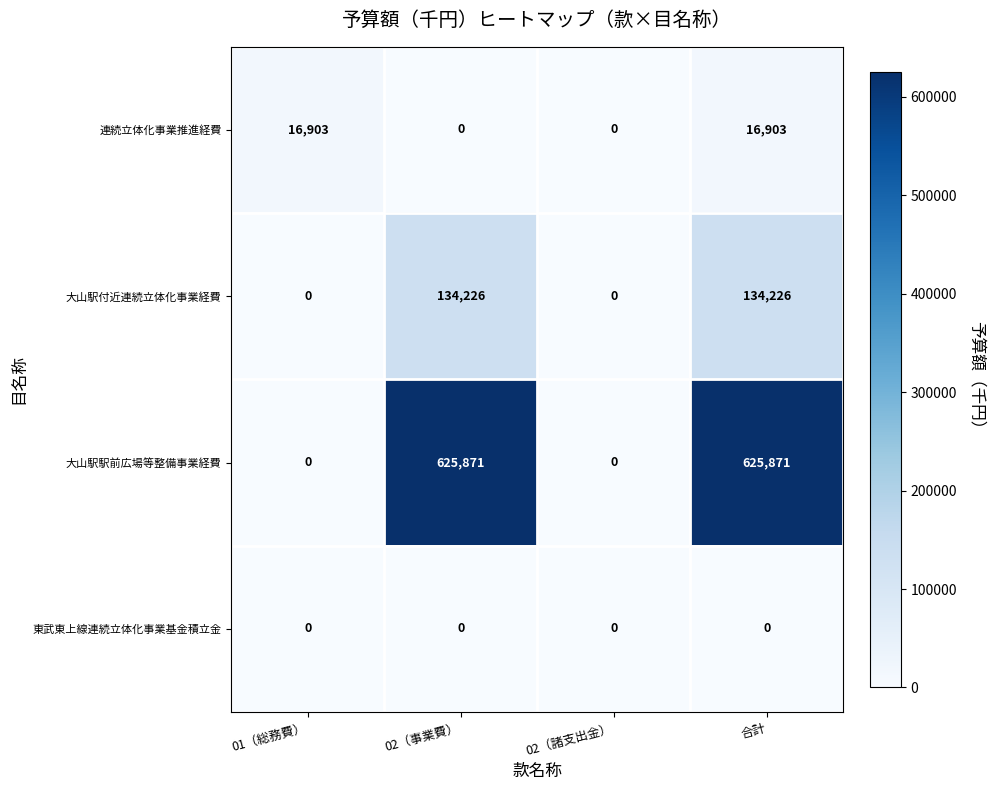

Which series has the largest total across all categories?

大山駅駅前広場等整備事業経費